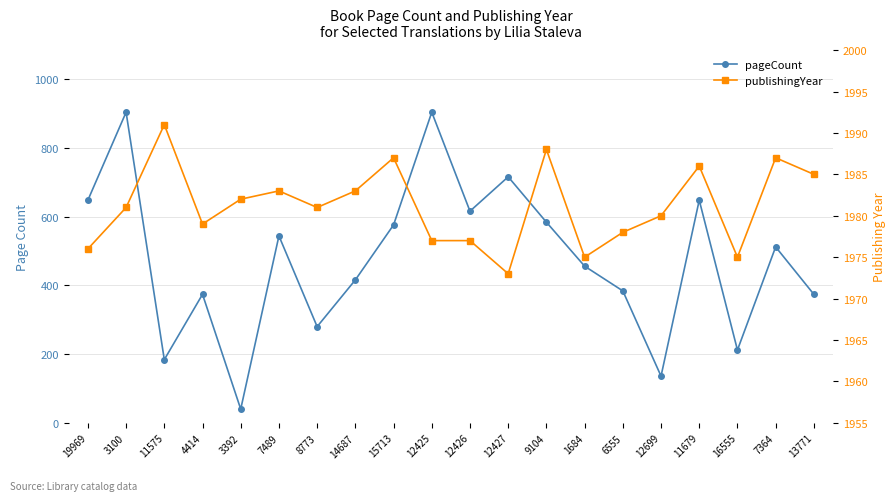

What is the label of the 19th point from the left?

7364